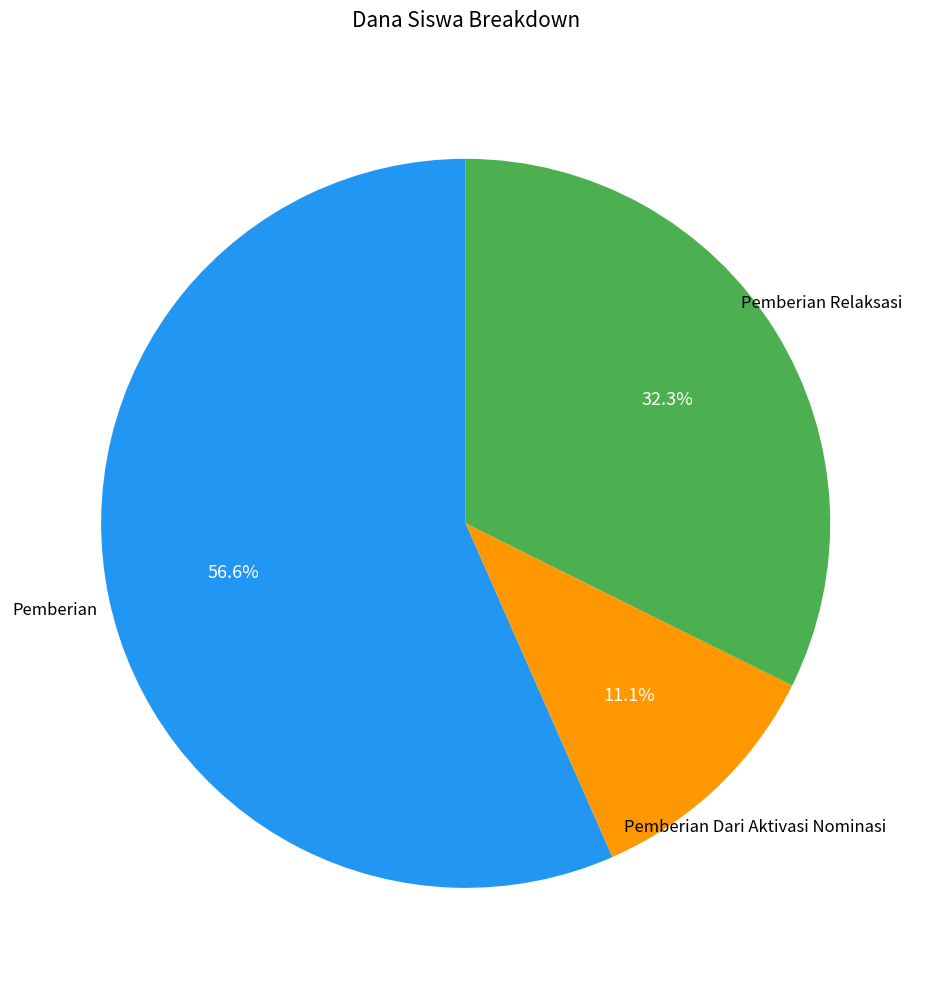

How many segments does this pie chart have?

3